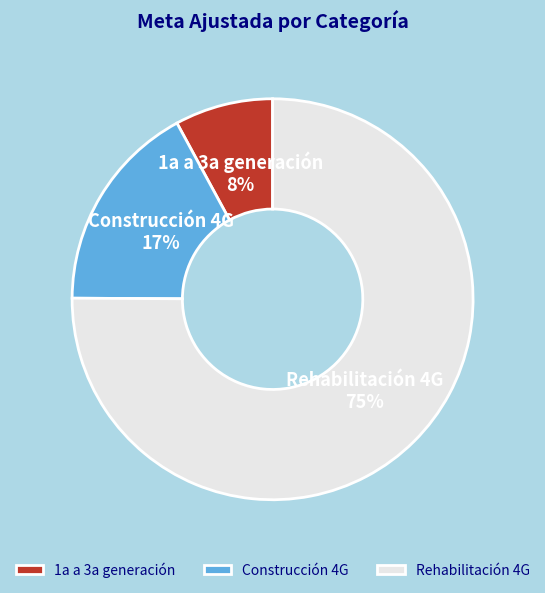

What is the largest slice in the pie chart?

Rehabilitación 4G